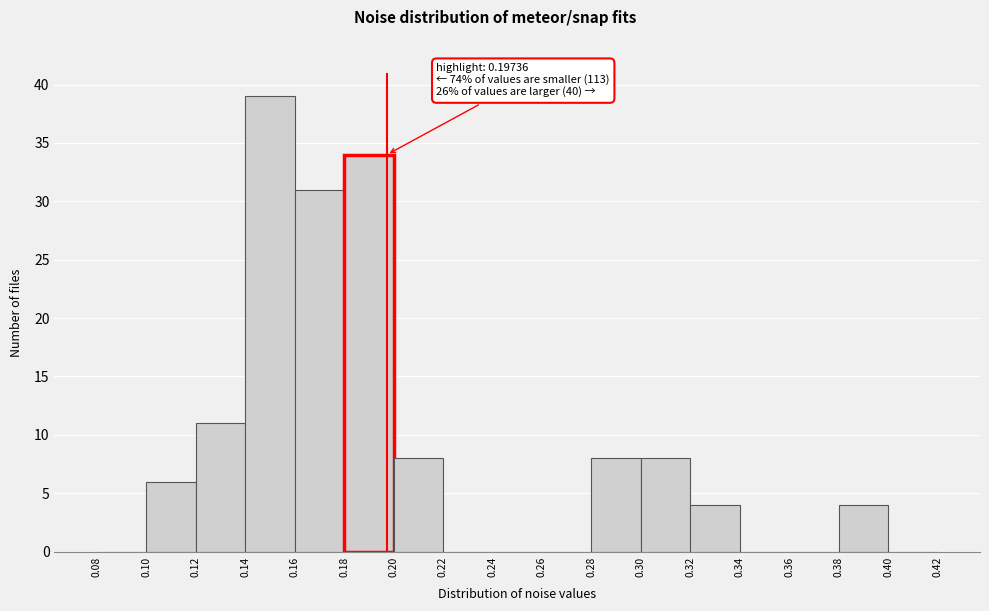

Over which range of the x-axis is the bar tallest?

0.14 to 0.16